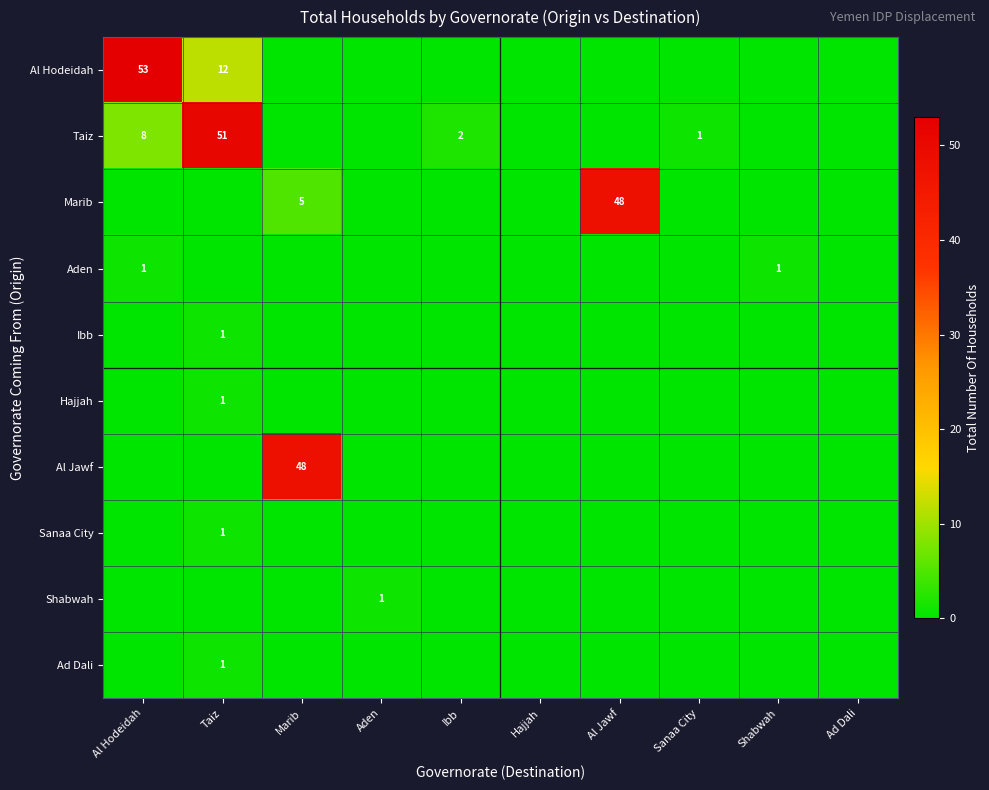

The Marib series shows 48 at Al Jawf. True or false?

True